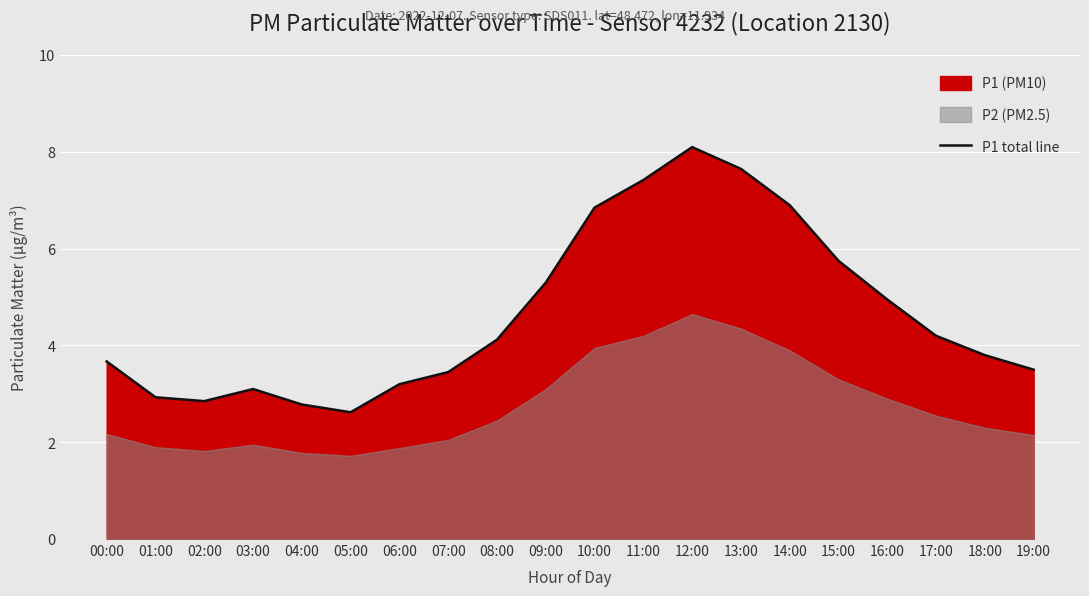

What is the ratio of the value at 06:00 to the value at 04:00?

1.2